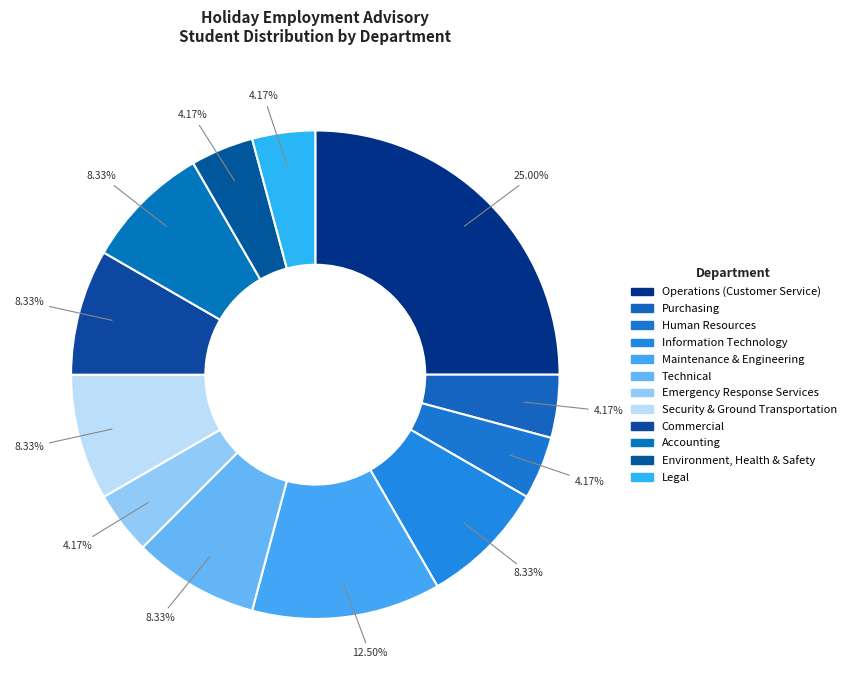

Which slice is the smallest?

Purchasing